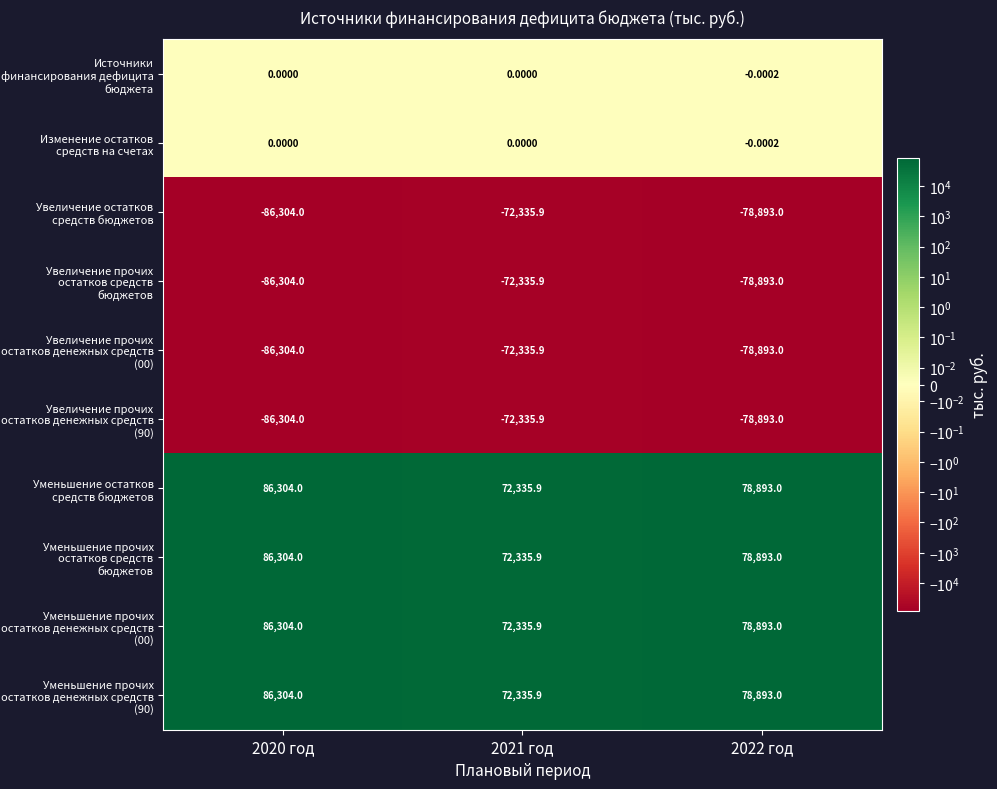

Is the value of Уменьшение прочих остатков денежных средств (00) at 2021 год greater than the value of Увеличение прочих остатков денежных средств (00) at 2022 год?

Yes